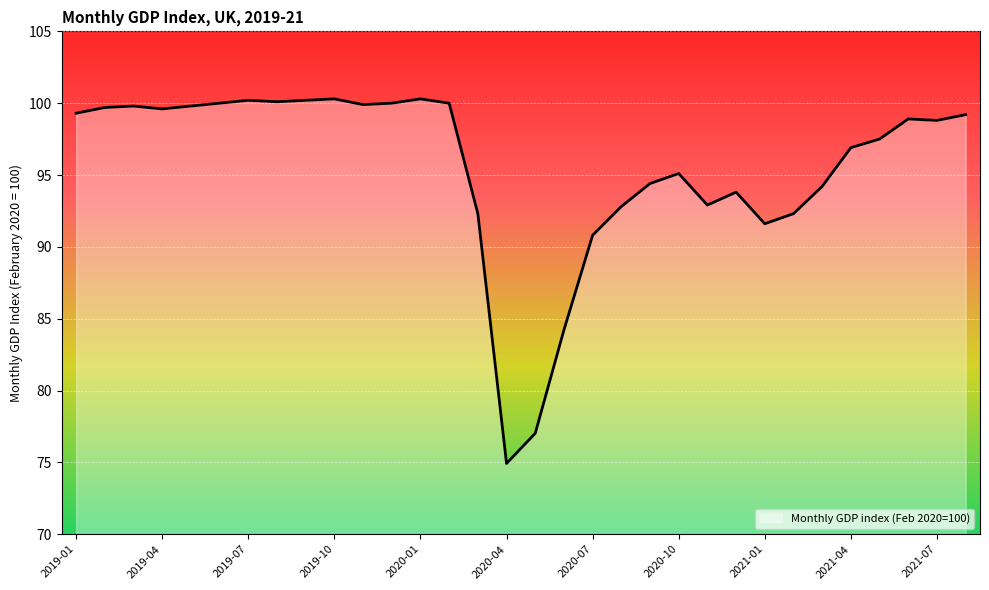

What is the sum of all values?

3056.9